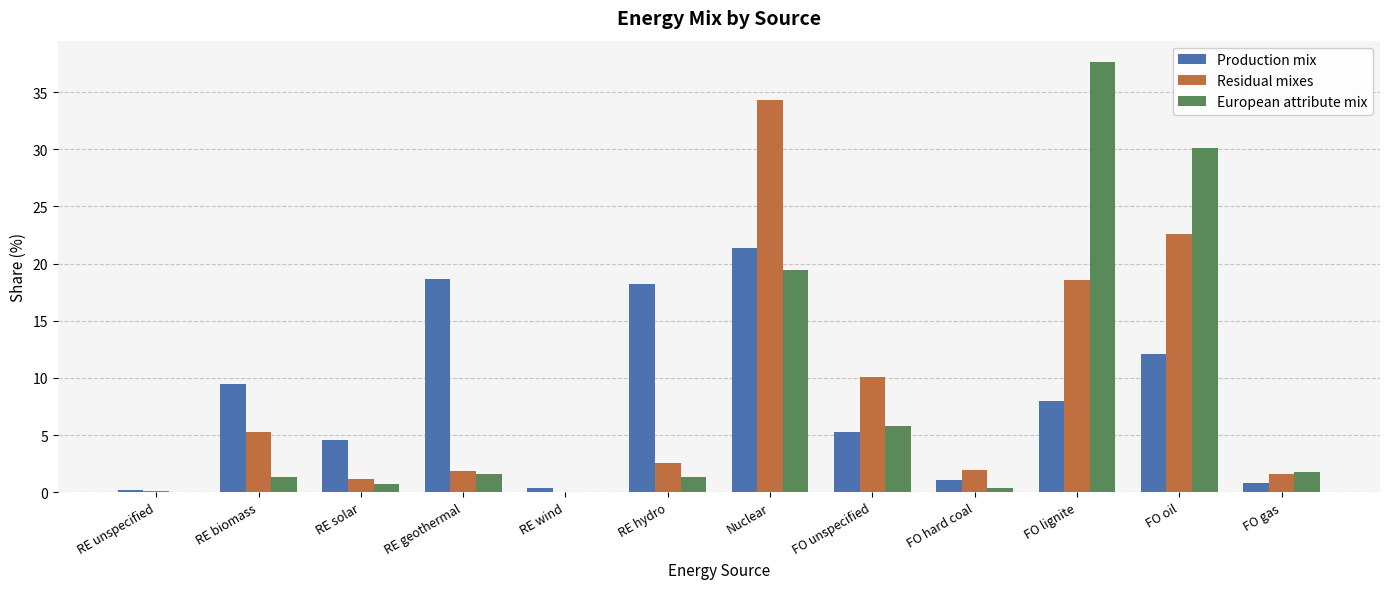

Which series changed the most between FO unspecified and FO oil?

European attribute mix